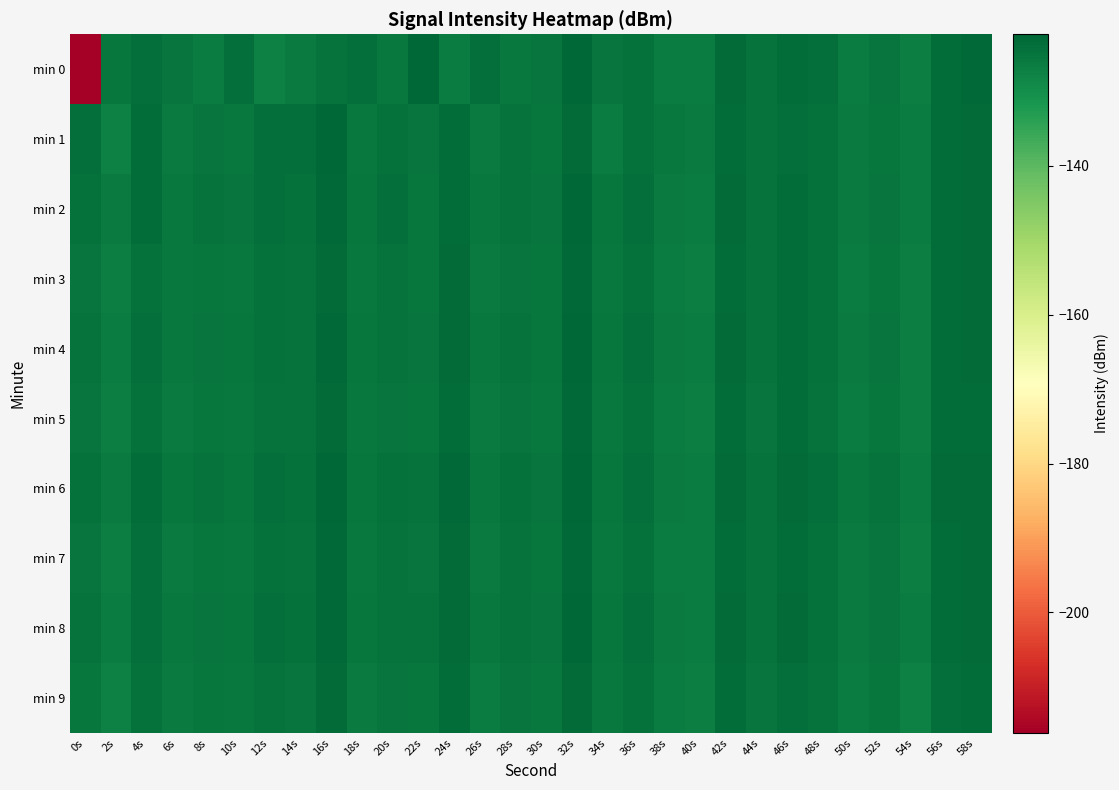

At 10s, list the series in order from smallest to largest.

min 9, min 5, min 1, min 3, min 7, min 4, min 8, min 6, min 2, min 0